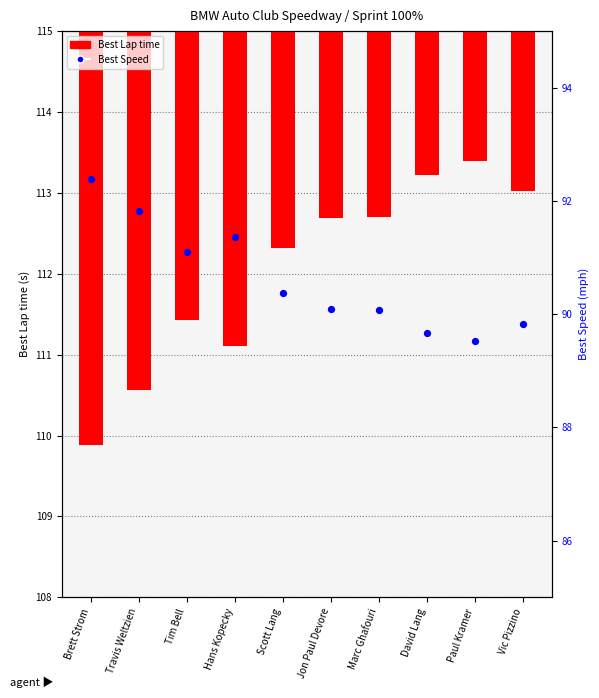

What are all the series names shown in the legend?

Best Lap time, Best Speed